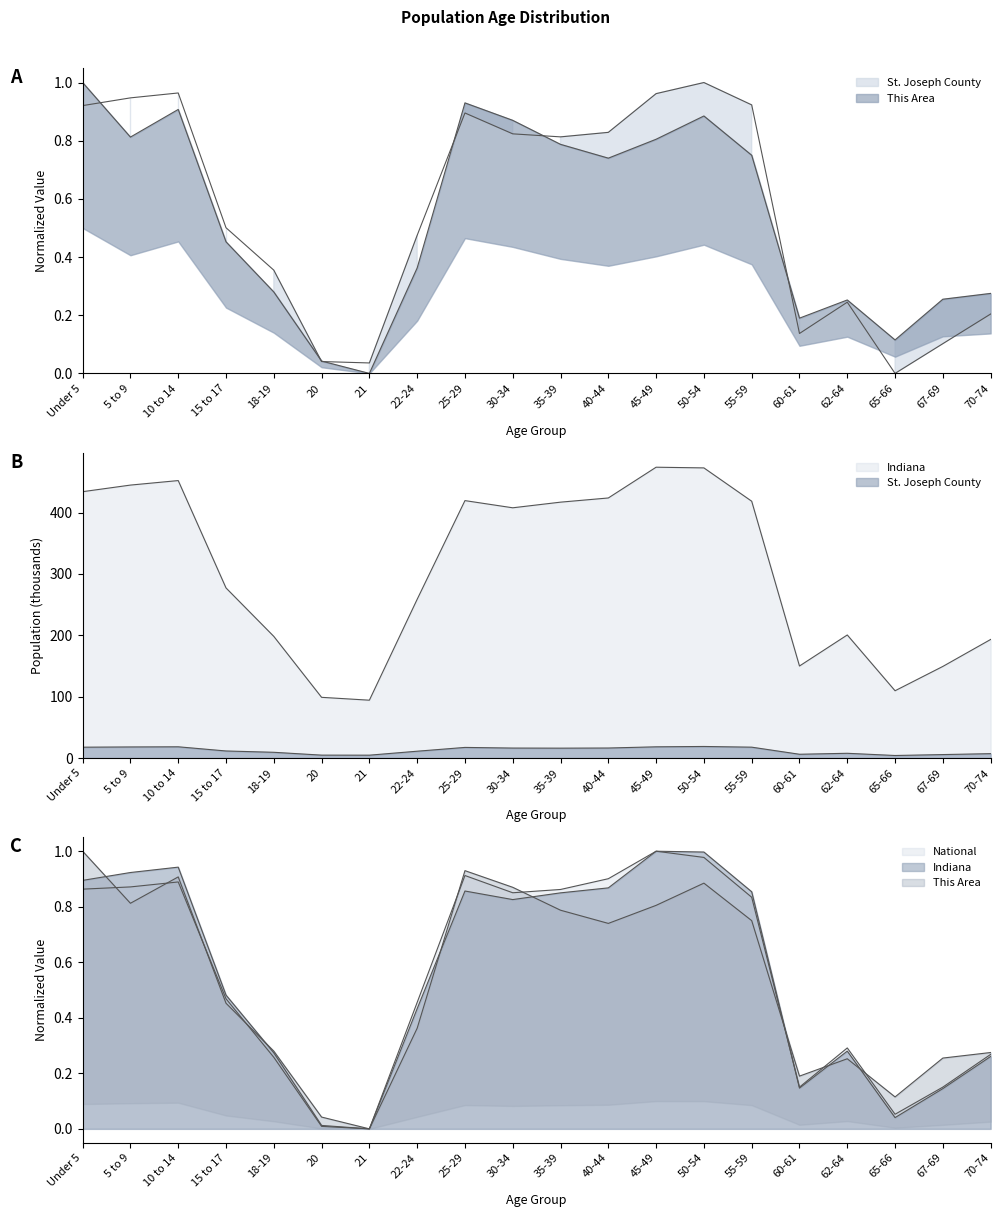

What is the sum of all Indiana values?

6095.0